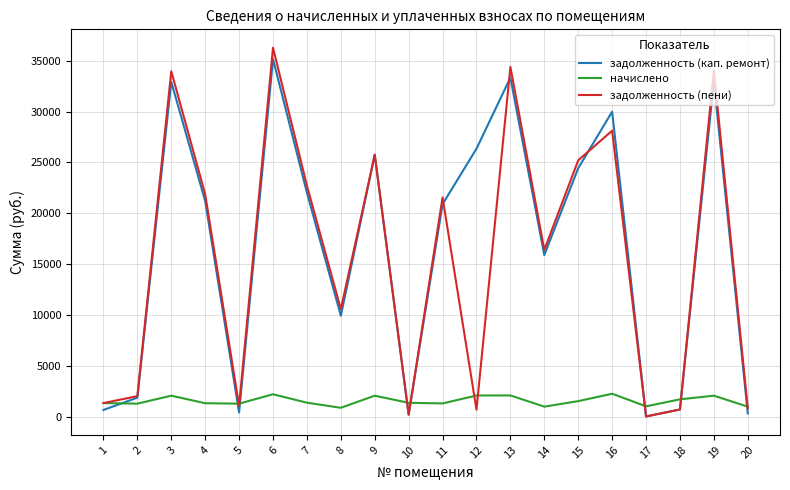

What is the difference between the начислено values at 6 and 12?

122.8